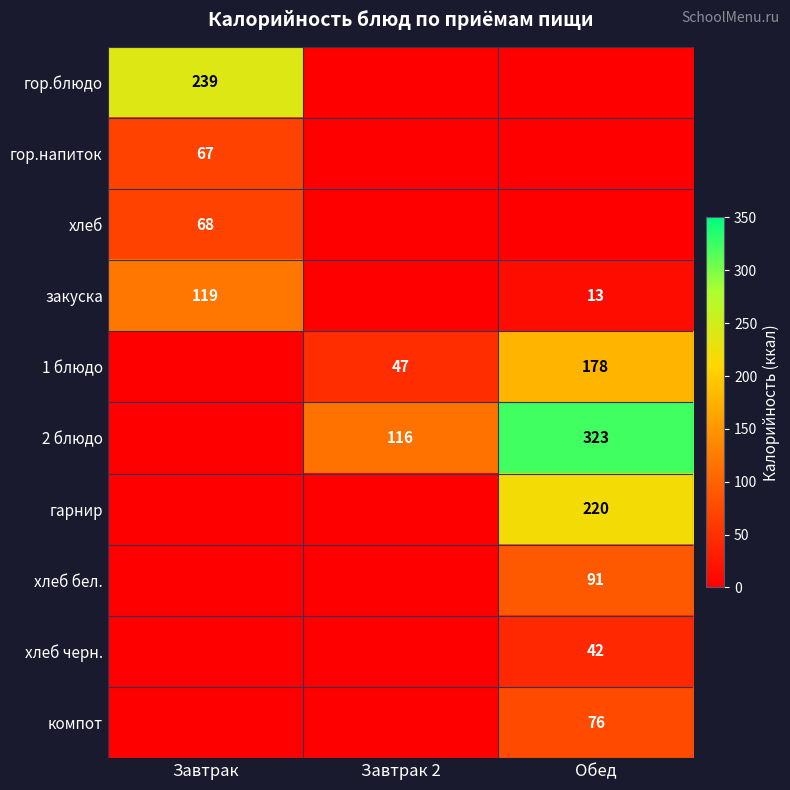

How many series are shown in this chart?

10